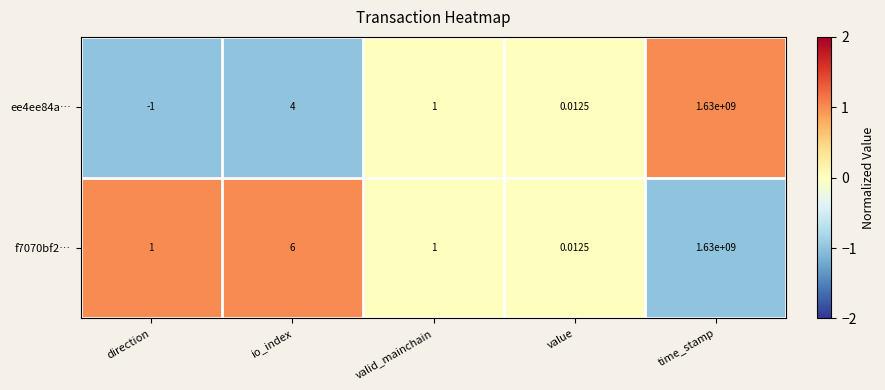

Which series has the largest range (max minus min)?

ee4ee84a…